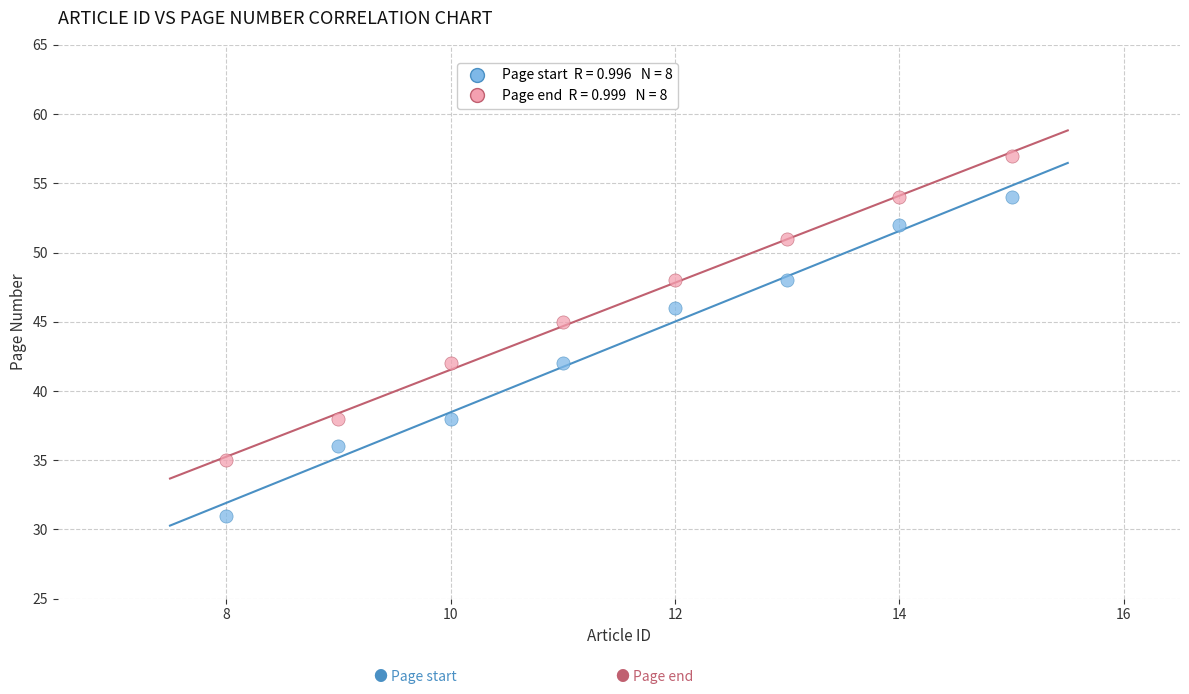

Across all series, what Y value is closest to 44?

45